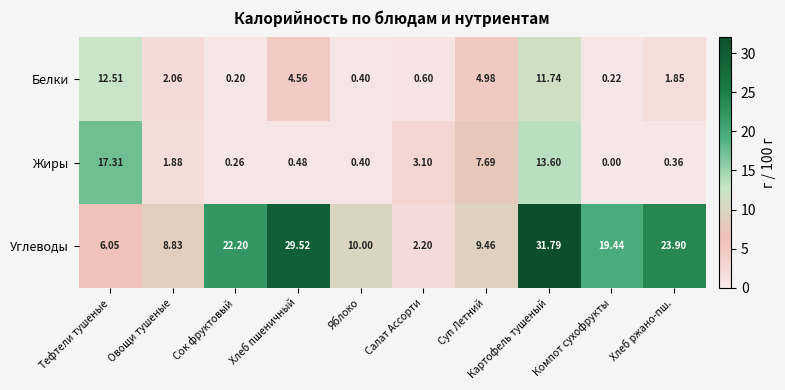

Which series has the widest spread of values?

Углеводы